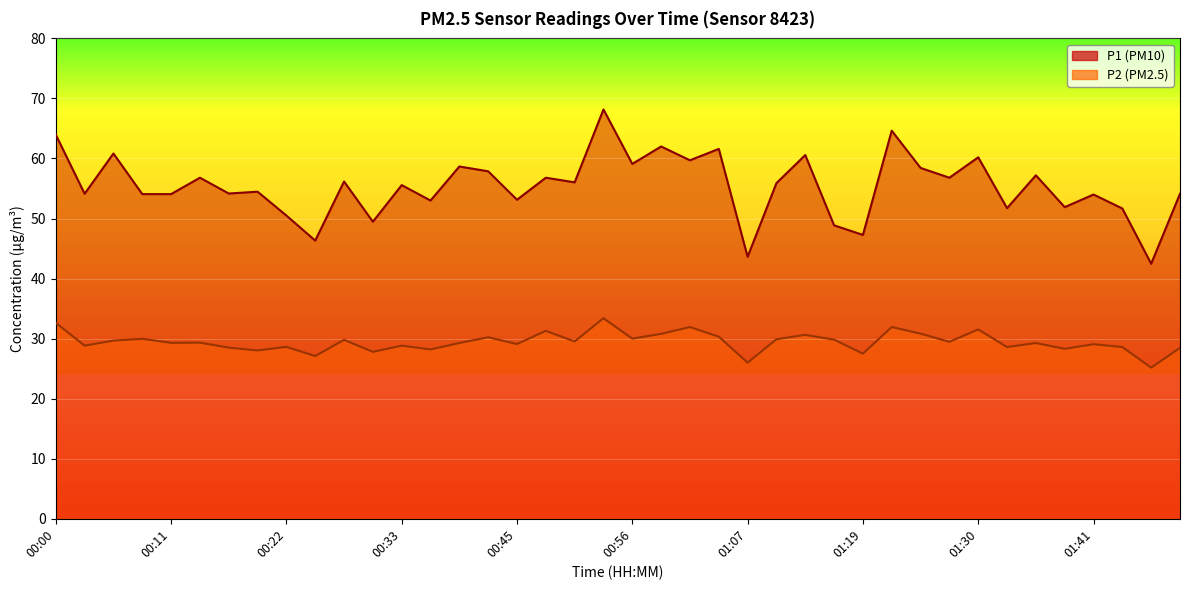

Which series has the largest range (max minus min)?

P1